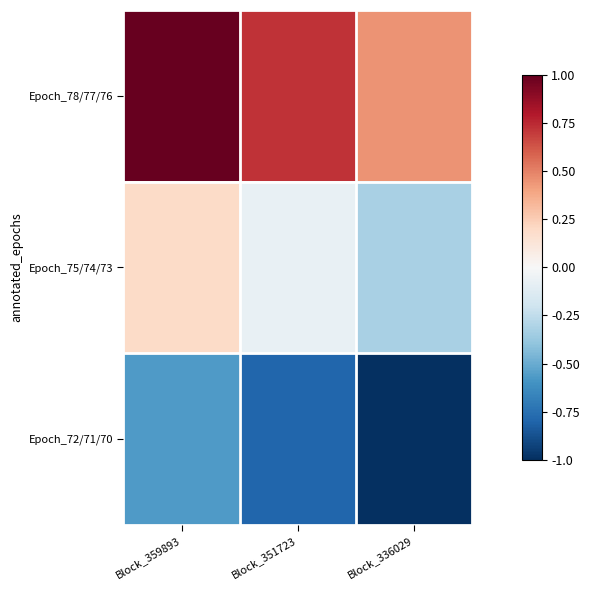

At how many categories does at least one series exceed 0?

3